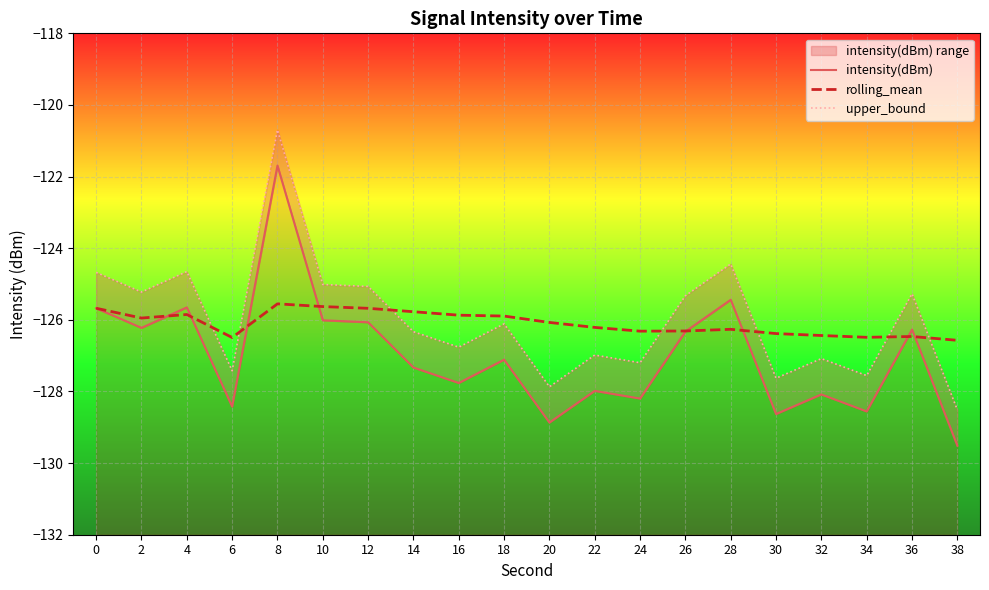

How many lines are shown in the chart?

3